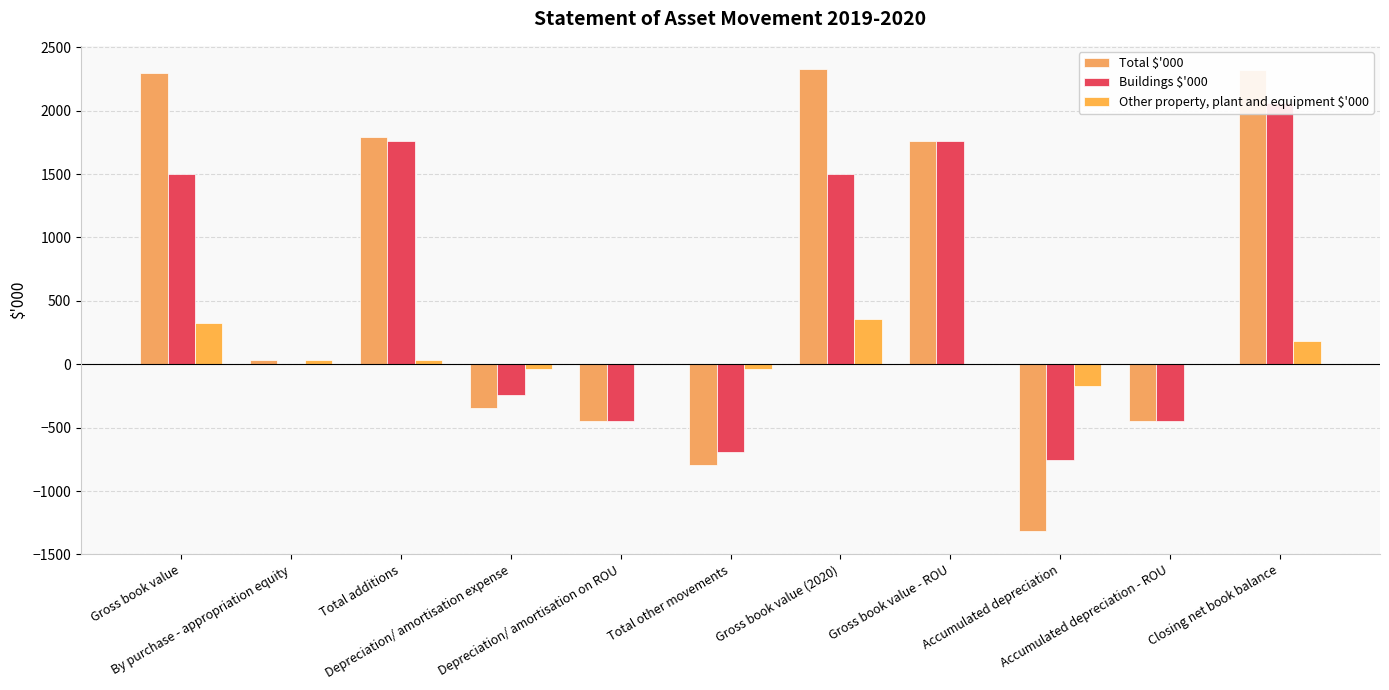

Which series has the largest total across all categories?

Total $'000